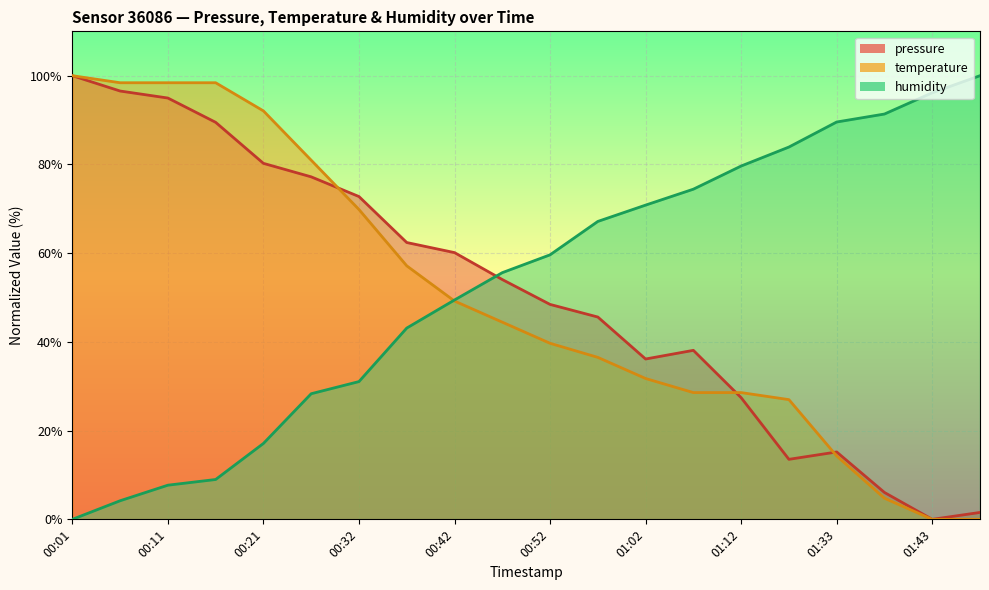

Where is temperature nearest to the value 50?

00:42